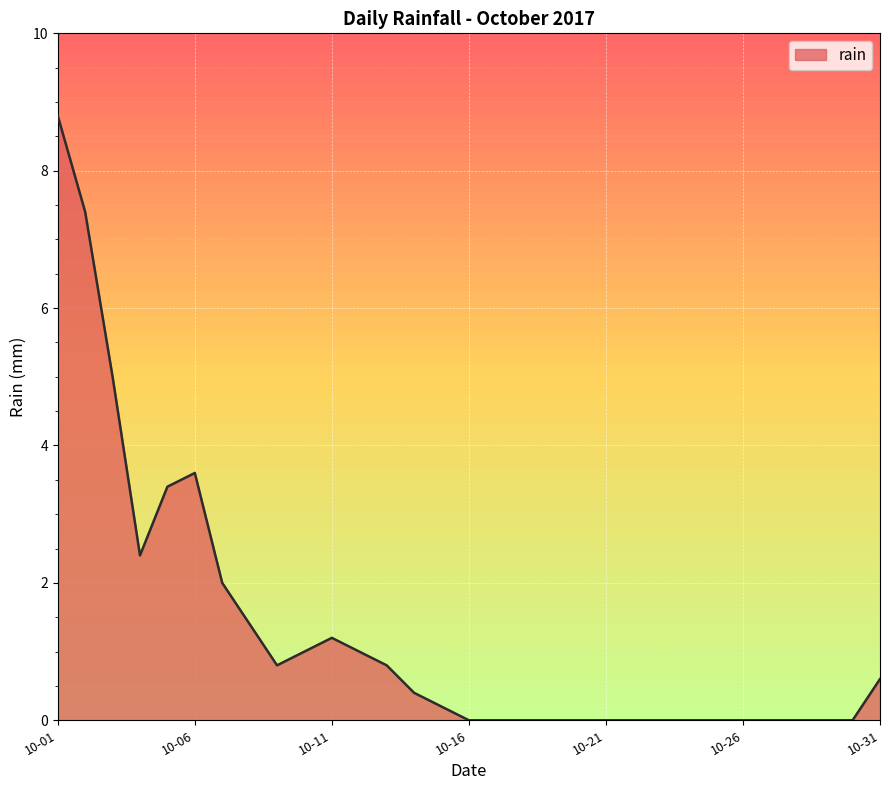

What is the greatest value displayed?

8.8